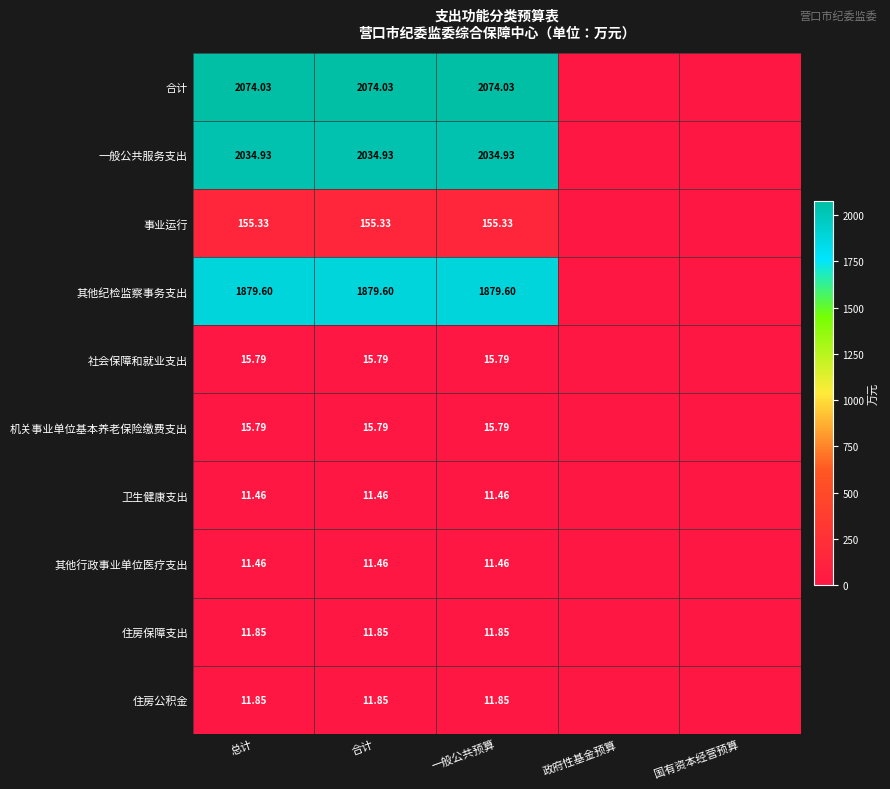

The 合计 series shows 597.3 at 一般公共预算. True or false?

False